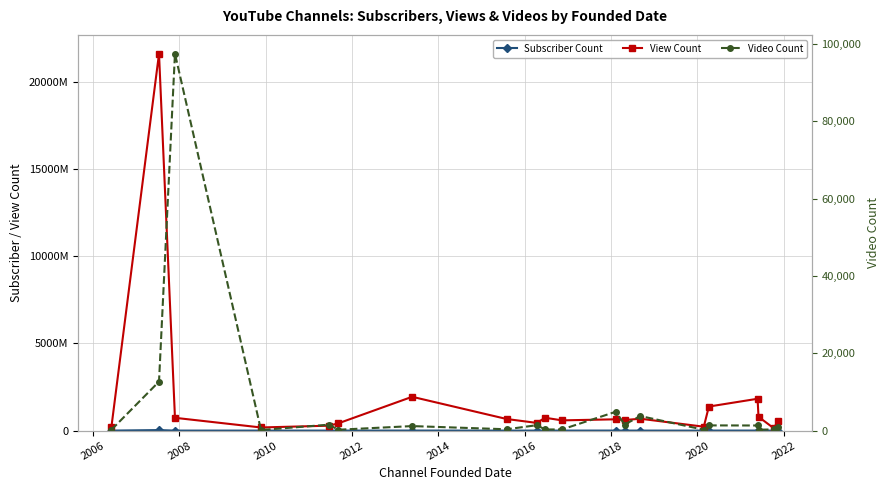

Is it true that Video Count equals 97467 at 2008?

True